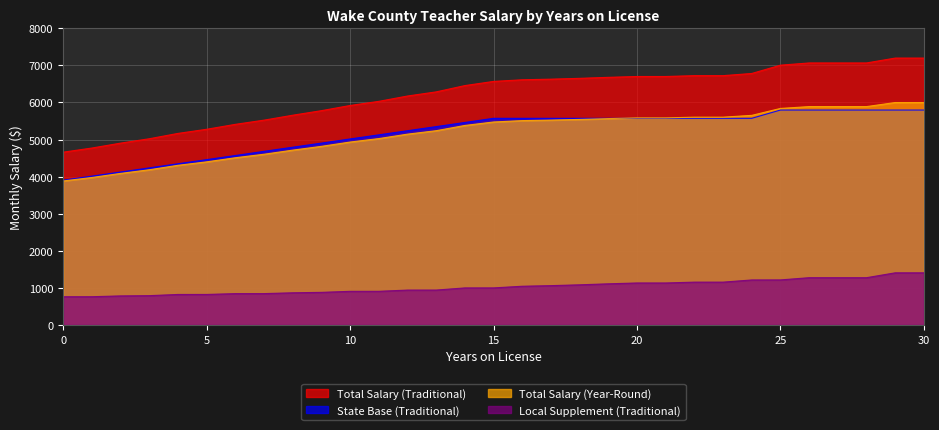

At which category is the sum across all series the highest?

29